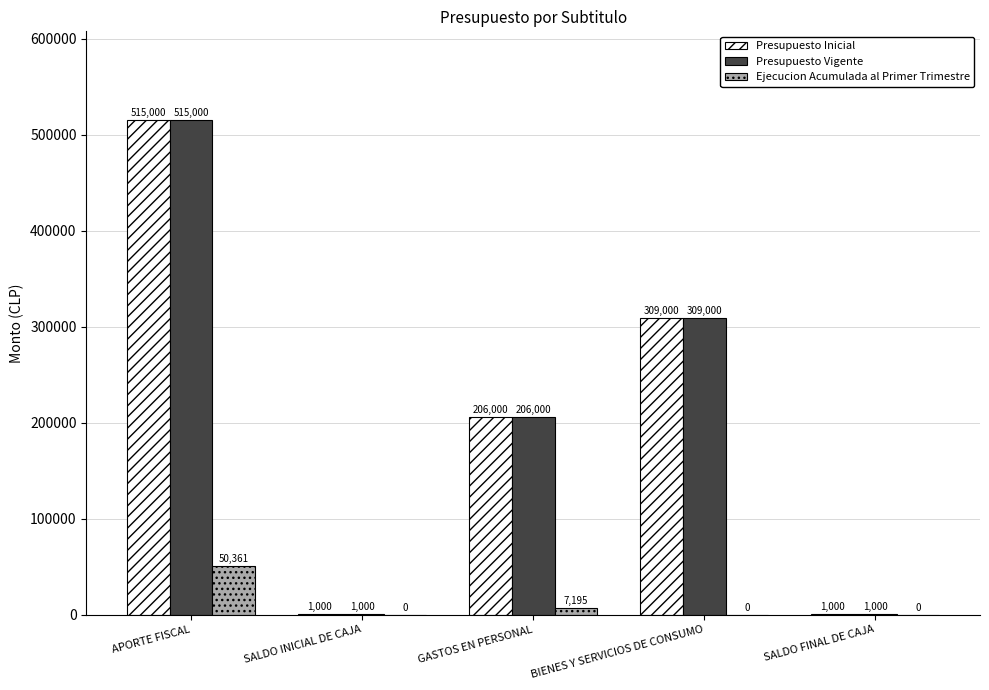

At which label does Presupuesto Inicial first exceed 206000?

APORTE FISCAL